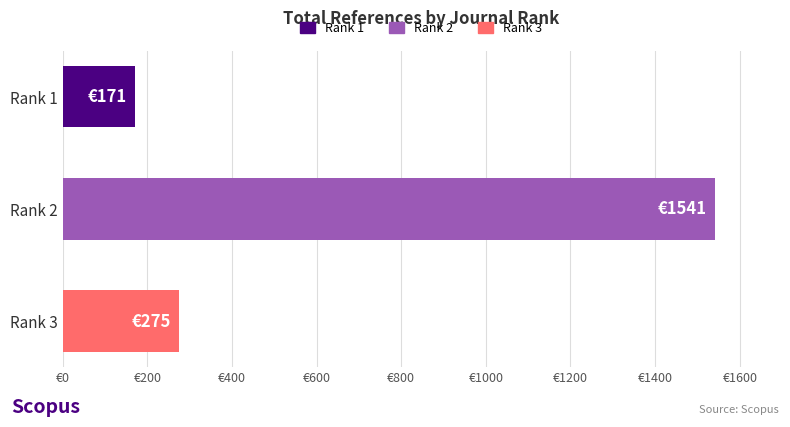

List the labels in order of value, smallest first.

Rank 1, Rank 3, Rank 2